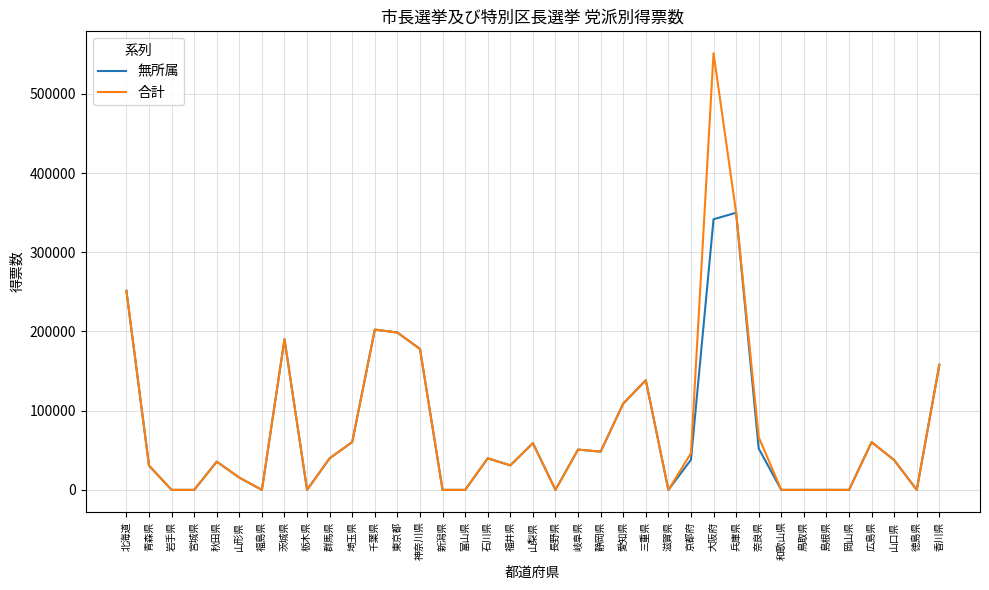

What is the difference between the maximum and minimum values in the 無所属 series?

349921